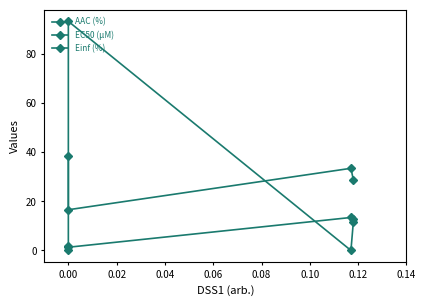

Rank the series at 0.00 from lowest to highest value.

AAC (%), EC50 (µM), Einf (%)